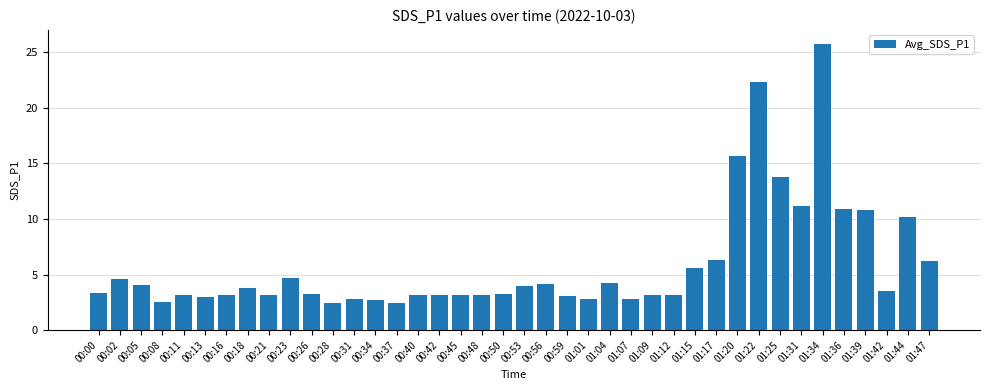

What is the greatest value displayed?

25.7